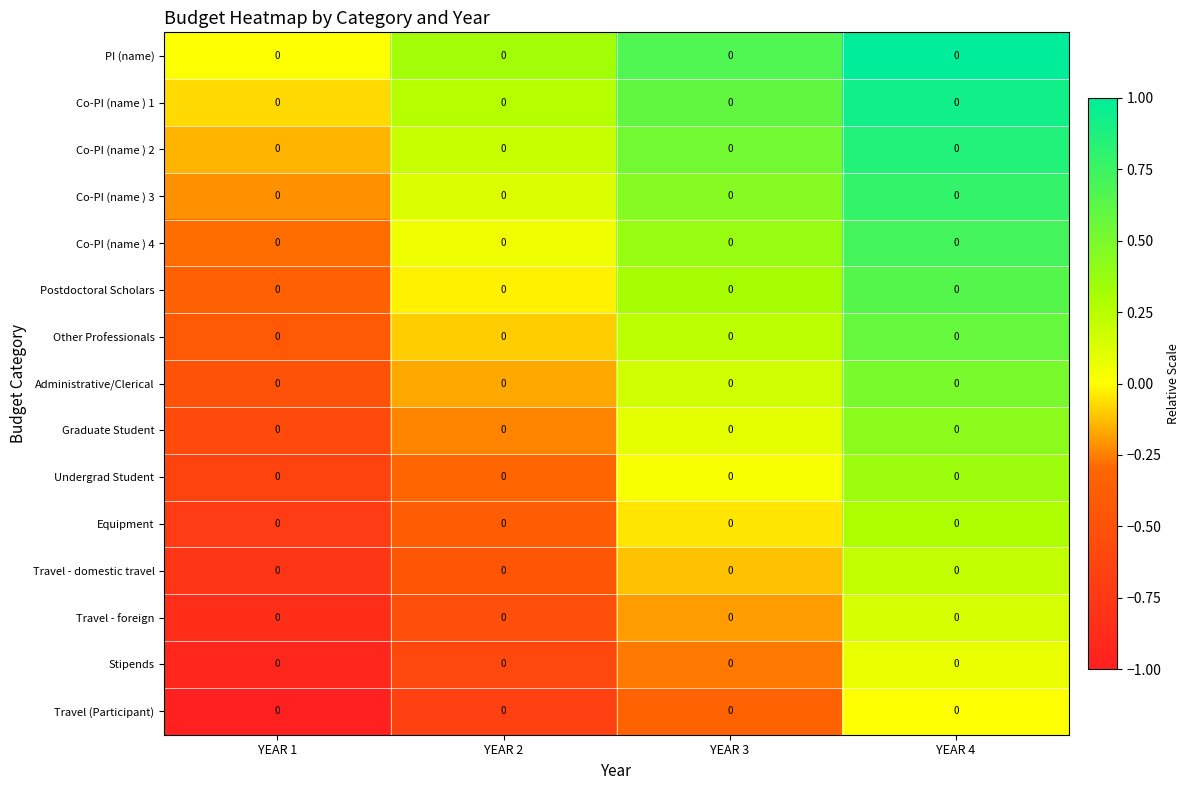

Reading right to left, what are all the values shown in this chart?

PI (name): YEAR 4=0.0	YEAR 3=0.0	YEAR 2=0.0	YEAR 1=0.0
Co-PI (name ) 1: YEAR 4=0.0	YEAR 3=0.0	YEAR 2=0.0	YEAR 1=0.0
Co-PI (name ) 2: YEAR 4=0.0	YEAR 3=0.0	YEAR 2=0.0	YEAR 1=0.0
Co-PI (name ) 3: YEAR 4=0.0	YEAR 3=0.0	YEAR 2=0.0	YEAR 1=0.0
Co-PI (name ) 4: YEAR 4=0.0	YEAR 3=0.0	YEAR 2=0.0	YEAR 1=0.0
Postdoctoral Scholars: YEAR 4=0.0	YEAR 3=0.0	YEAR 2=0.0	YEAR 1=0.0
Other Professionals: YEAR 4=0.0	YEAR 3=0.0	YEAR 2=0.0	YEAR 1=0.0
Administrative/Clerical: YEAR 4=0.0	YEAR 3=0.0	YEAR 2=0.0	YEAR 1=0.0
Graduate Student: YEAR 4=0.0	YEAR 3=0.0	YEAR 2=0.0	YEAR 1=0.0
Undergrad Student: YEAR 4=0.0	YEAR 3=0.0	YEAR 2=0.0	YEAR 1=0.0
Equipment: YEAR 4=0.0	YEAR 3=0.0	YEAR 2=0.0	YEAR 1=0.0
Travel - domestic travel: YEAR 4=0.0	YEAR 3=0.0	YEAR 2=0.0	YEAR 1=0.0
Travel - foreign: YEAR 4=0.0	YEAR 3=0.0	YEAR 2=0.0	YEAR 1=0.0
Stipends: YEAR 4=0.0	YEAR 3=0.0	YEAR 2=0.0	YEAR 1=0.0
Travel (Participant): YEAR 4=0.0	YEAR 3=0.0	YEAR 2=0.0	YEAR 1=0.0